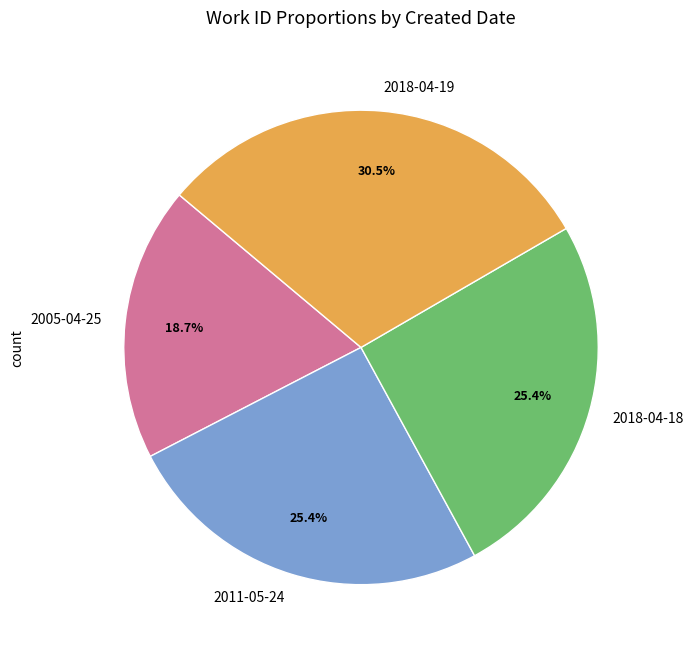

Is the sum of 2005-04-25 and 2011-05-24 greater than half?

No